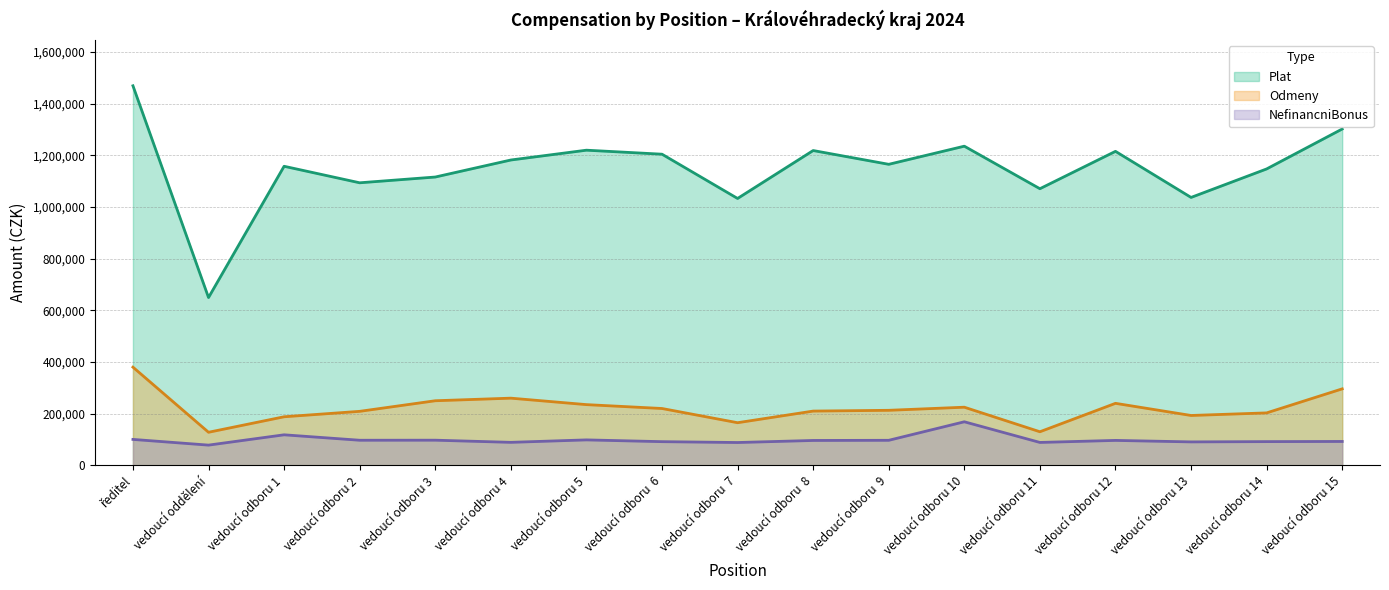

What is the difference between the highest and lowest values at vedoucí odboru 2?

996353